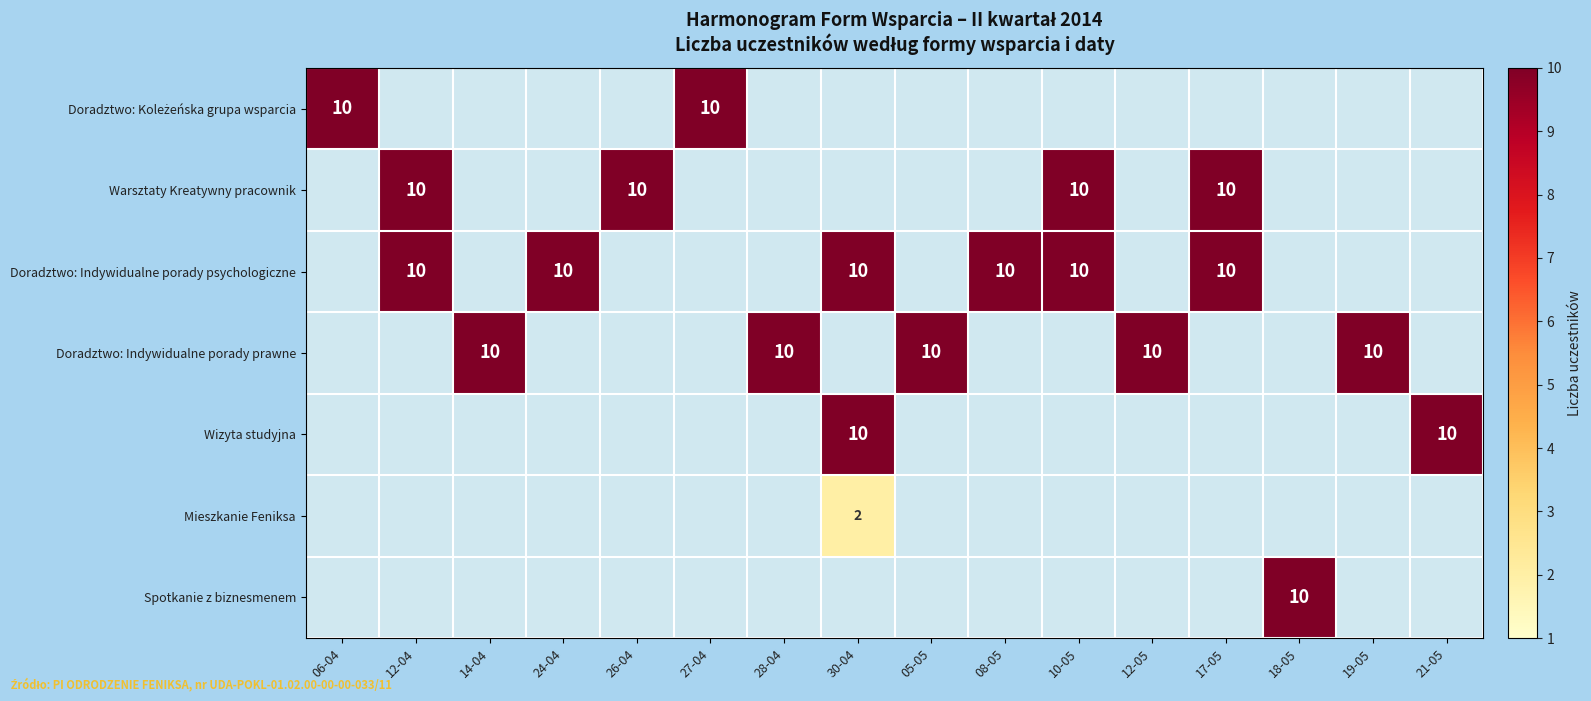

How many distinct data groups are displayed?

7